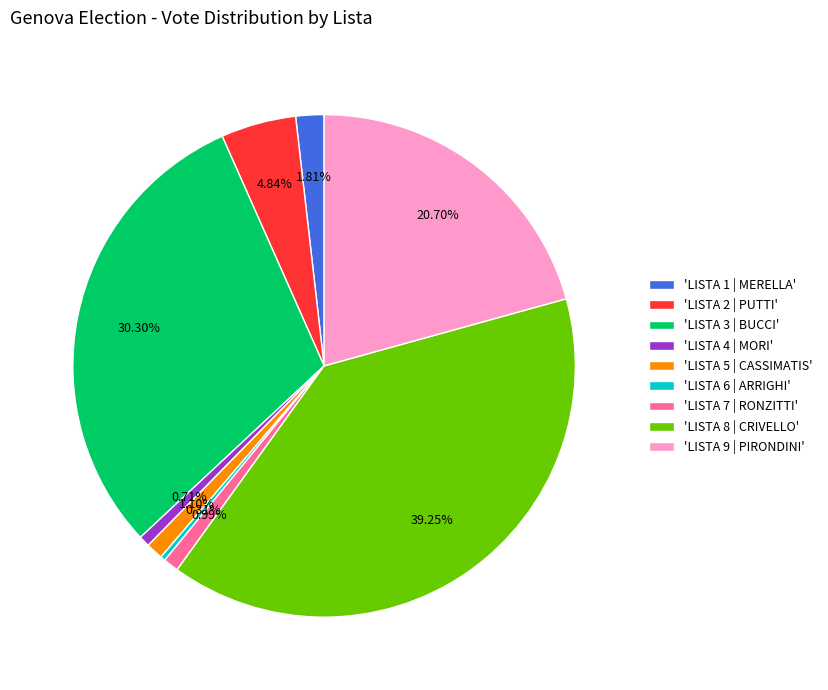

Does any single category account for the majority?

No